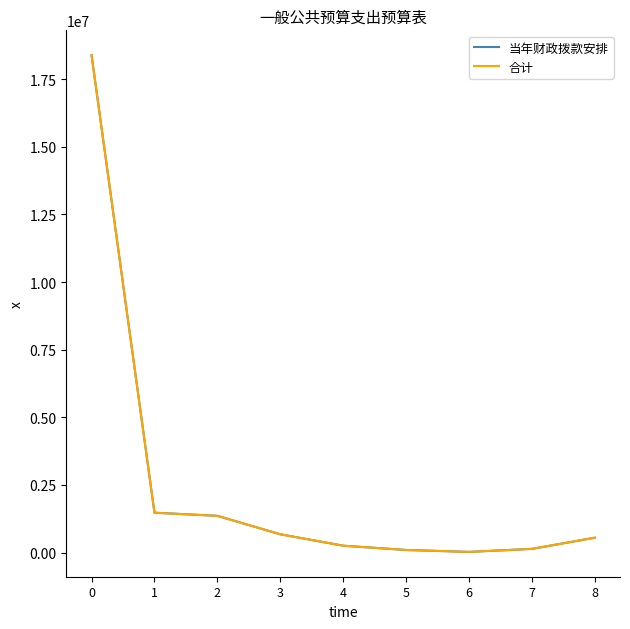

What is the sum of all 当年财政拨款安排 values?

22966210.5